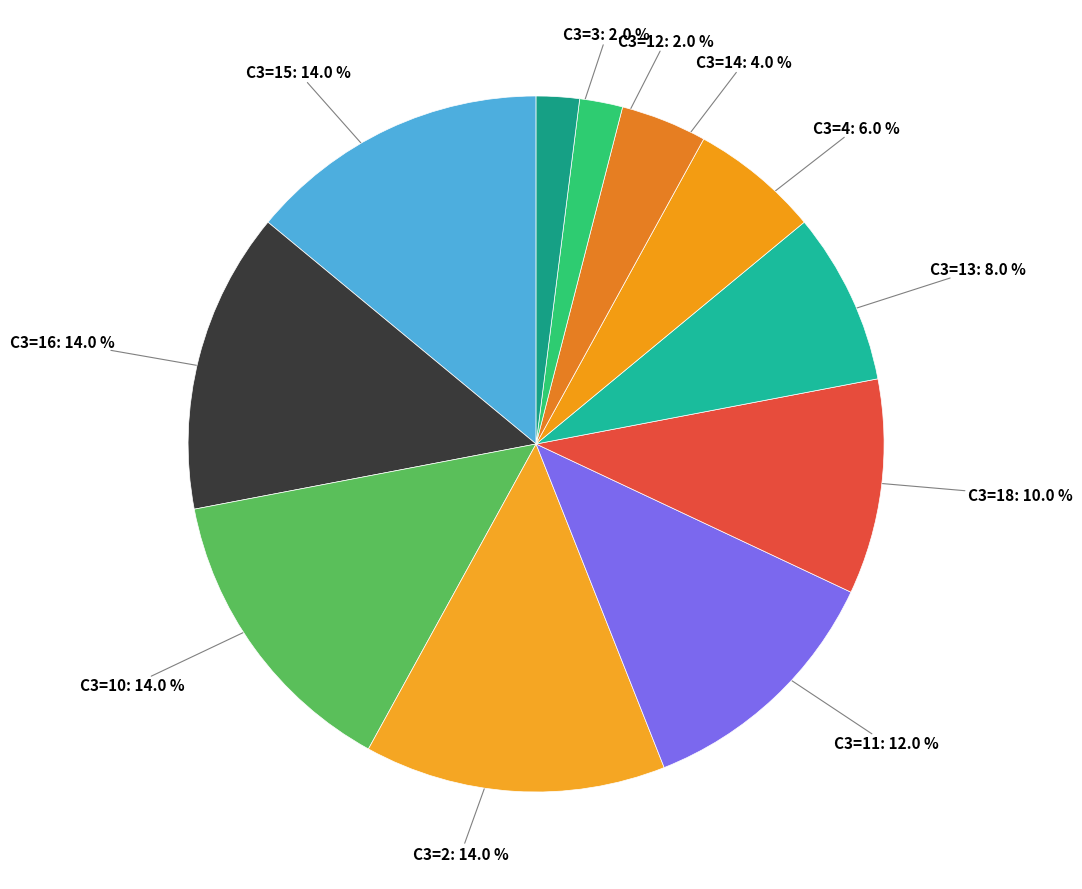

What portion of the pie excludes C3=2?

86.0%